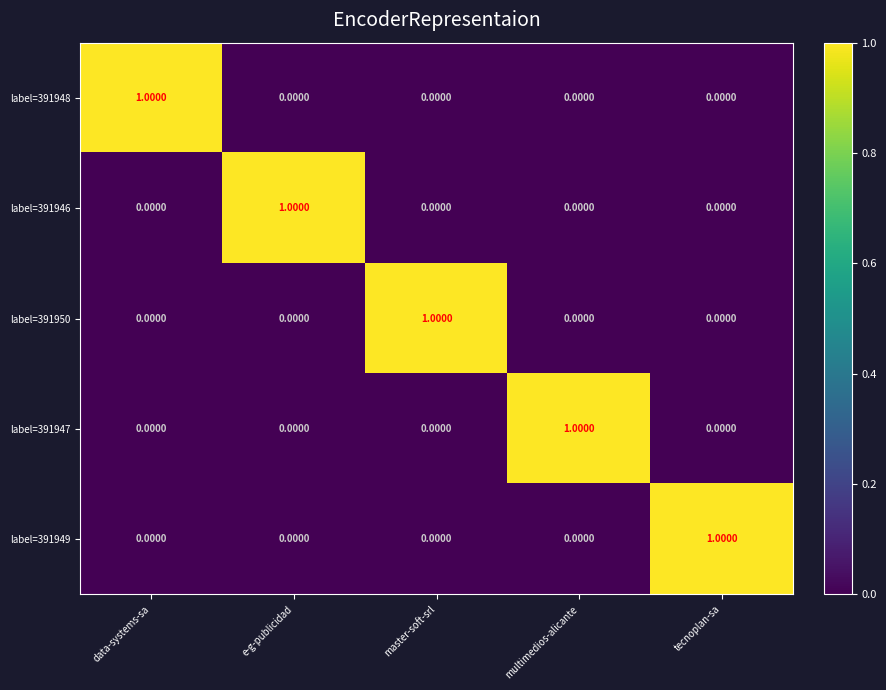

At how many categories does at least one series exceed 0?

5